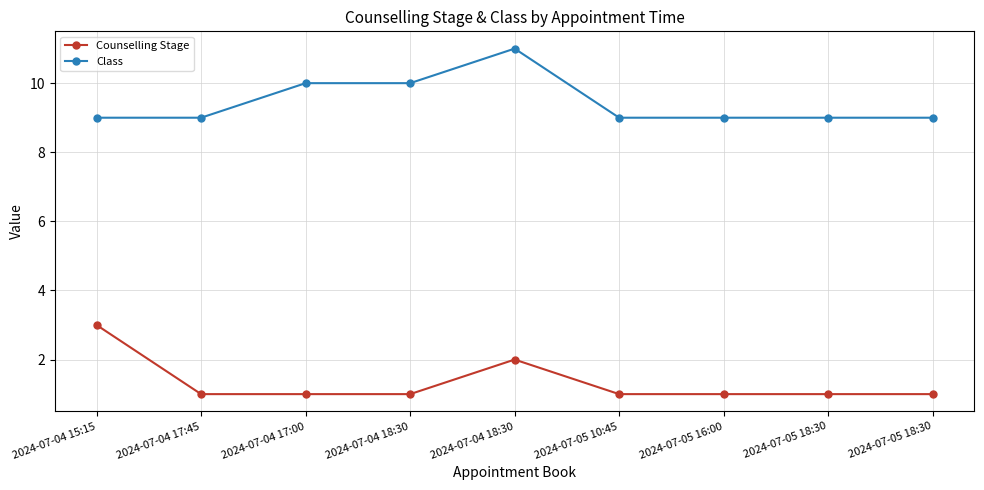

True or false: Counselling Stage has a value of 1 at 2024-07-04 17:00.

True